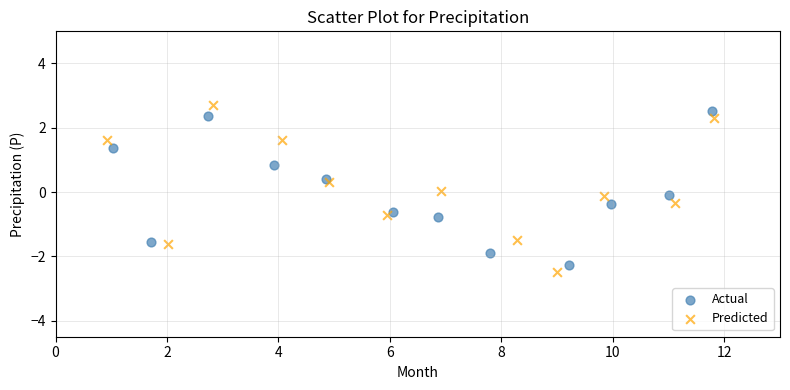

What are all the series names shown in the legend?

Actual, Predicted